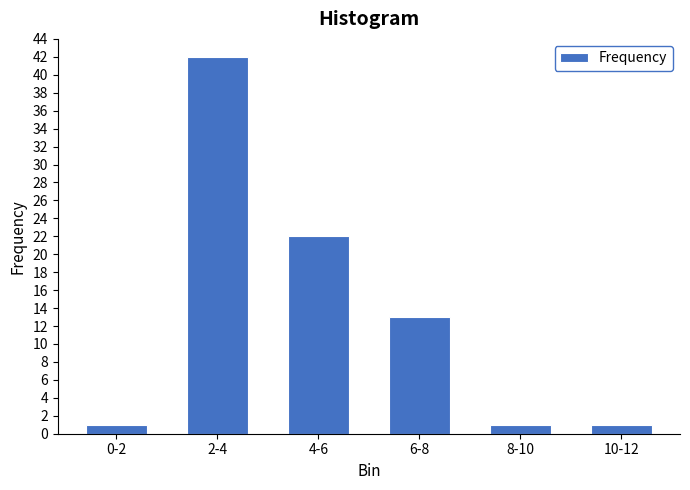

Reading left to right, what are all the values shown in this chart?

1	42	22	13	1	1